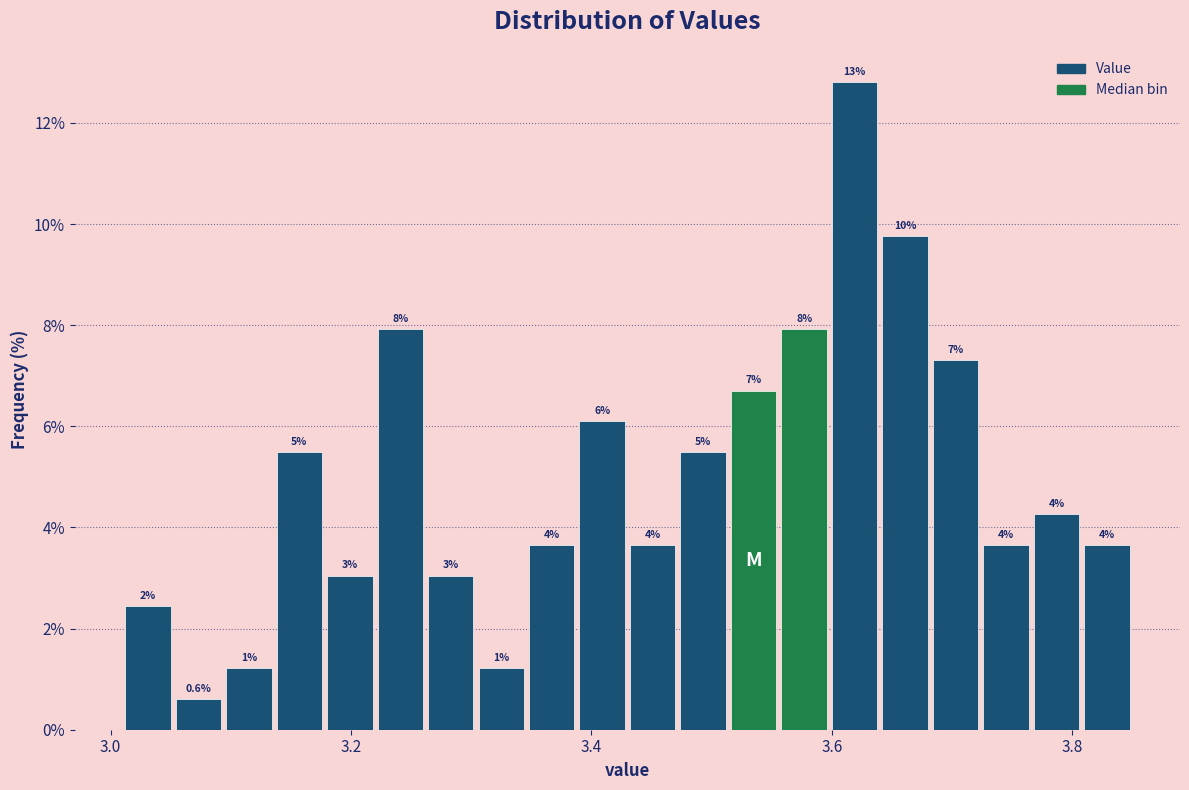

Around what value on the x-axis is the tallest bar? Give the approximate position of its centre, as read against the axis.

3.62